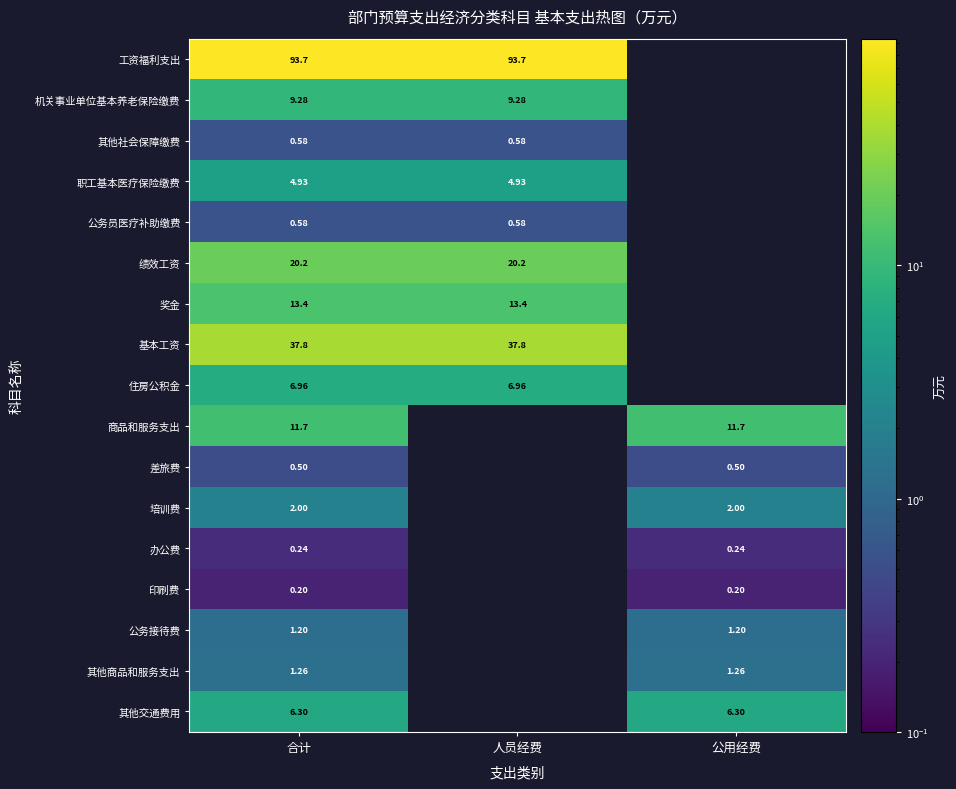

At which category is the sum across all series the highest?

合计